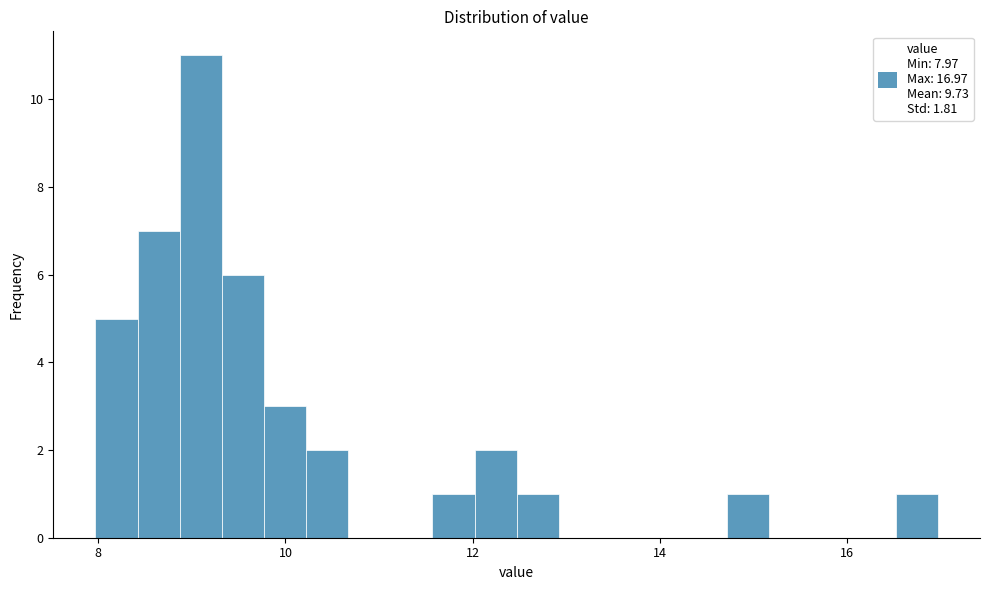

Read against the x-axis, roughly where is the centre of the tallest bar?

9.0